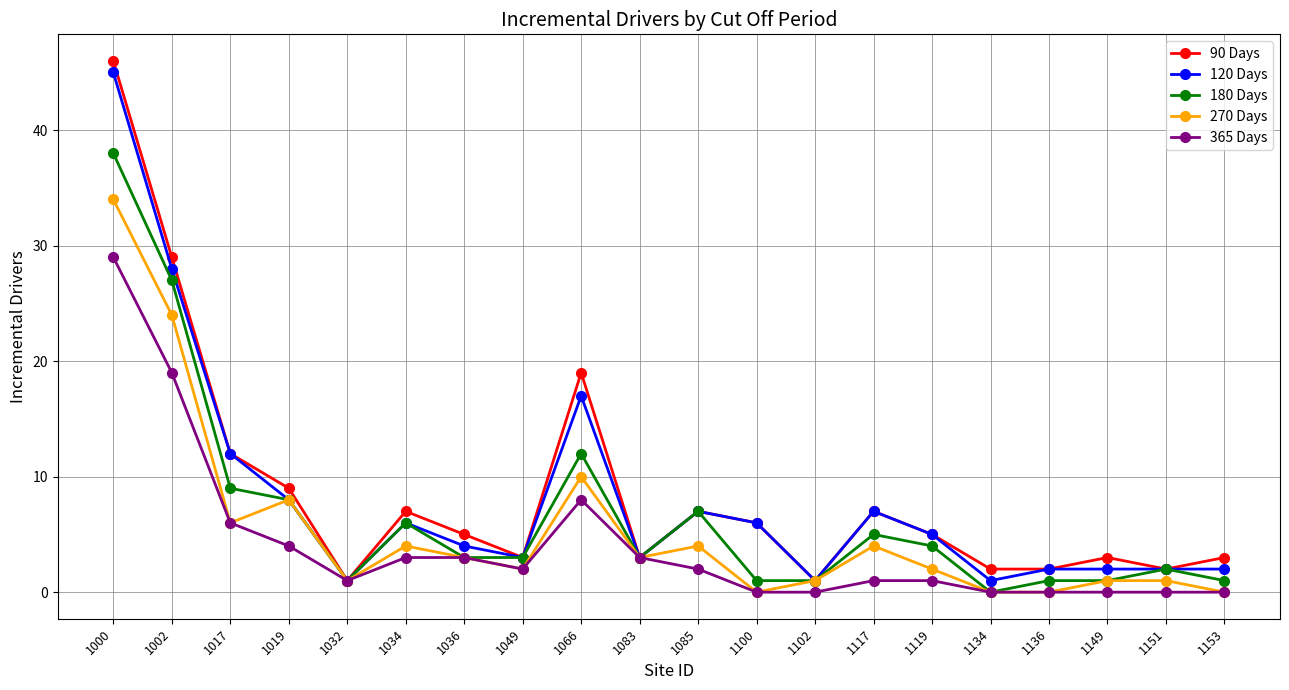

Which series has the widest spread of values?

90 Days